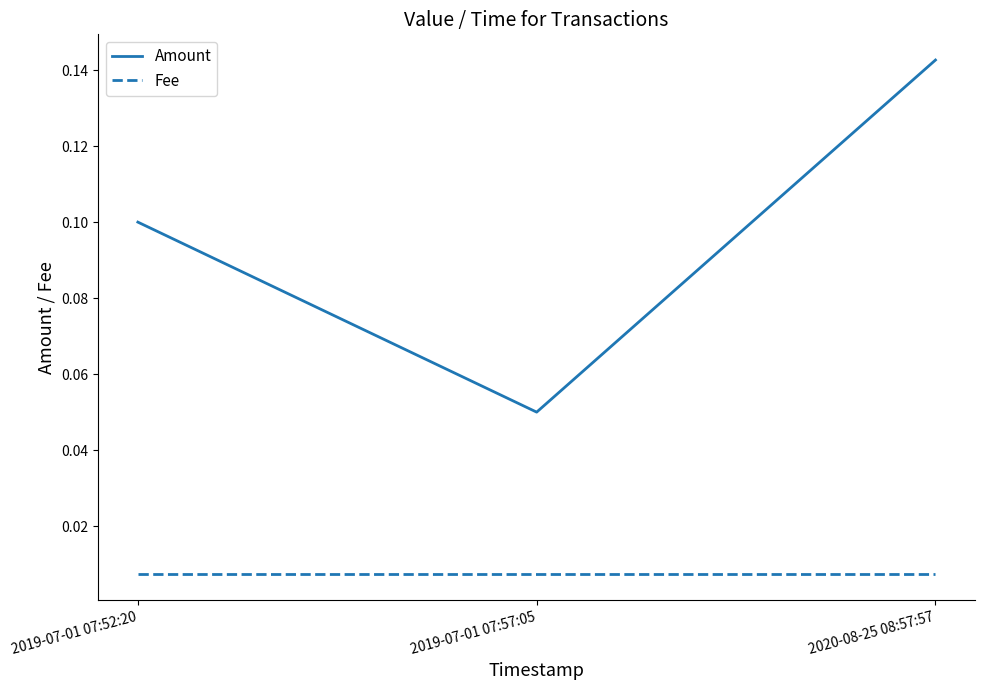

What are all the series names shown in the legend?

Amount, Fee